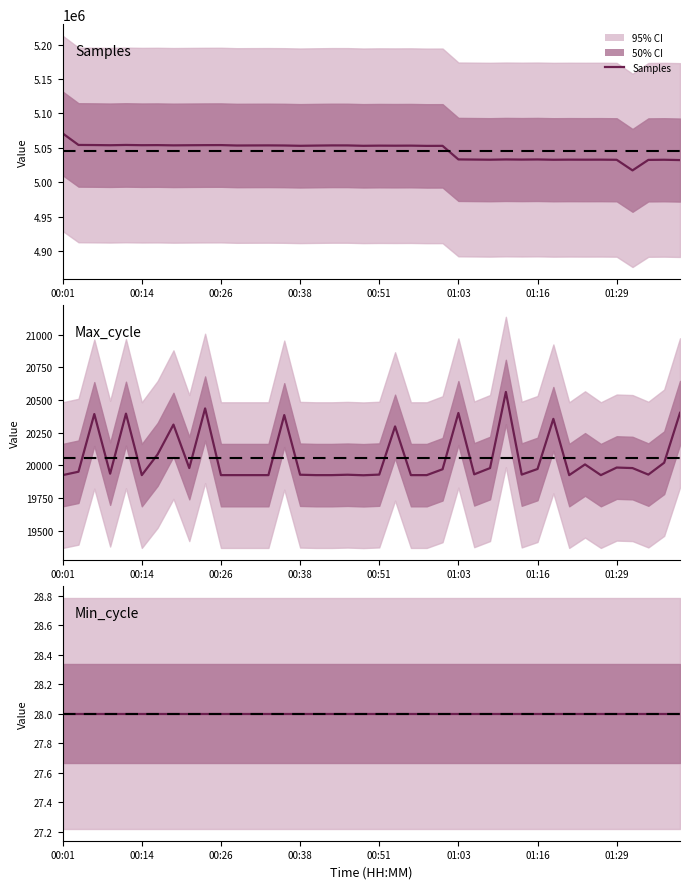

Is the value of Max_cycle at 01:03 greater than the value of Min_cycle at 13?

Yes